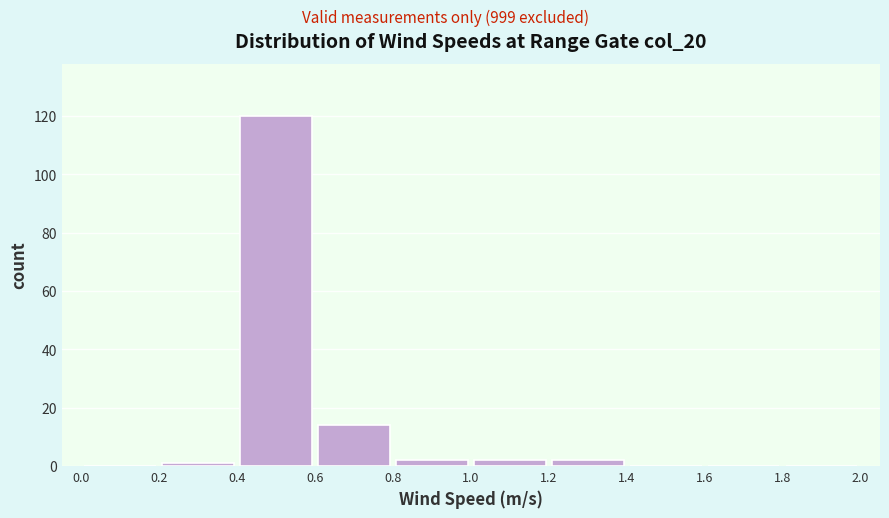

Which range on the x-axis has the tallest bar?

0.4 to 0.6